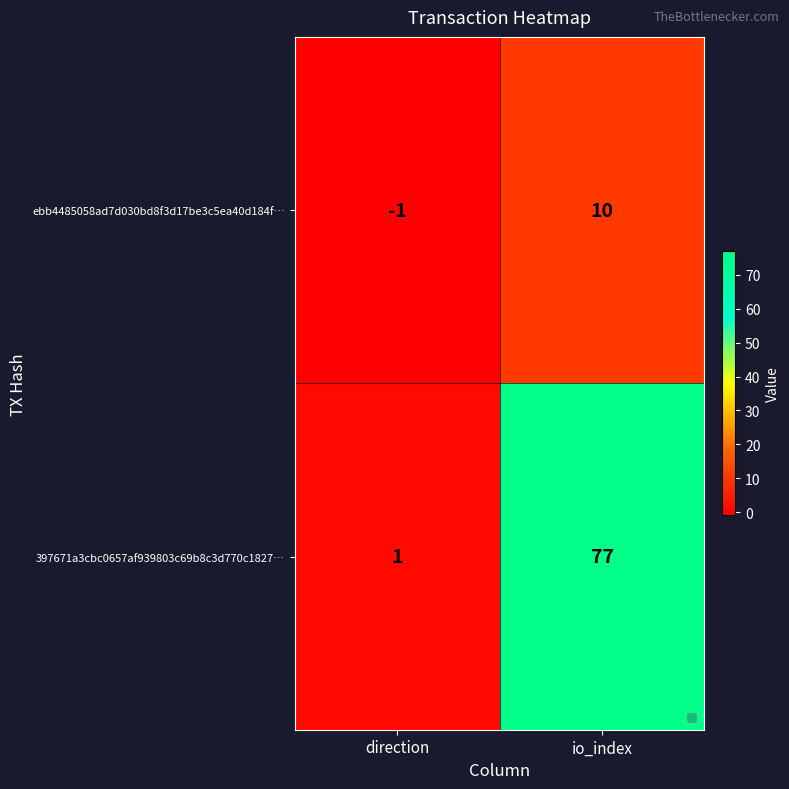

List the series in order of their overall mean, lowest first.

ebb4485058ad7d030bd8f3d17be3c5ea40d184f…, 397671a3cbc0657af939803c69b8c3d770c1827…